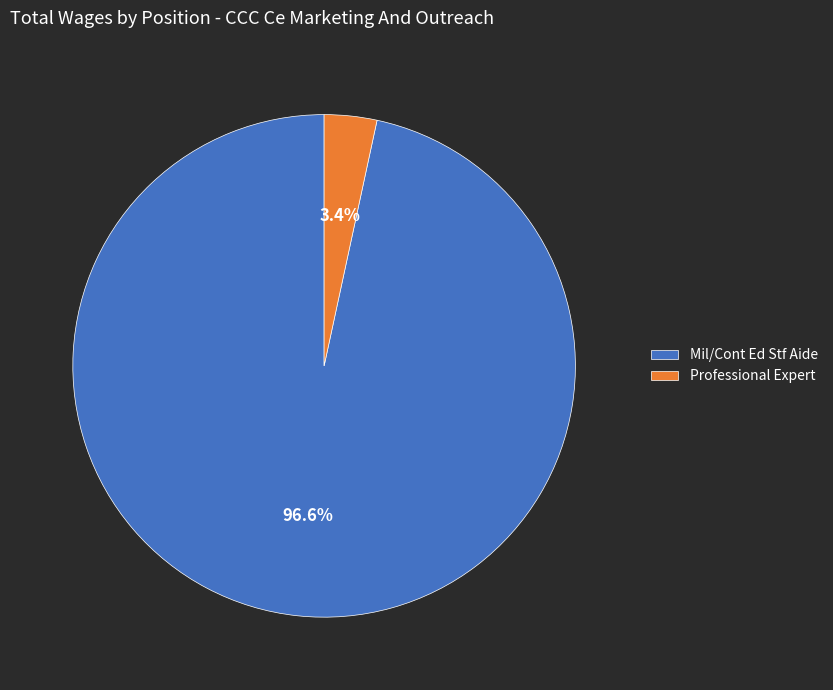

Rank the categories by value from lowest to highest.

Professional Expert, Mil/Cont Ed Stf Aide